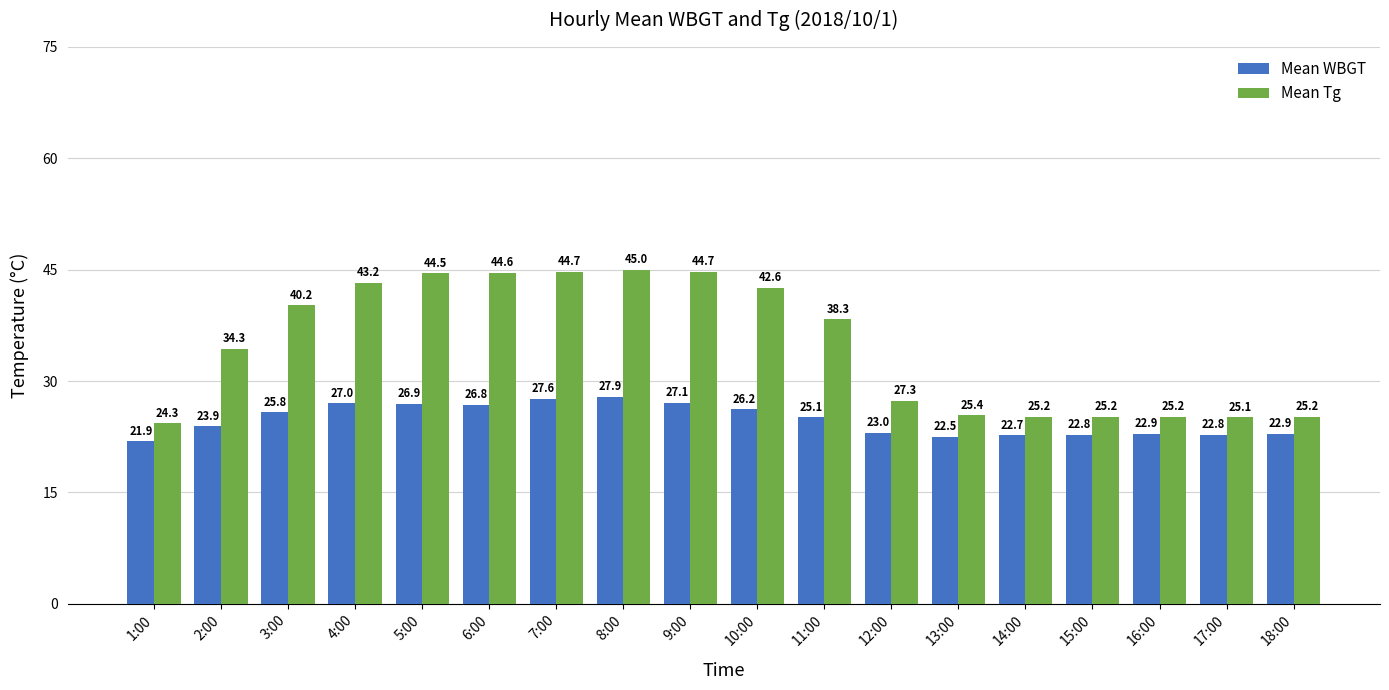

What is the difference between the highest and lowest values at 4:00?

16.2